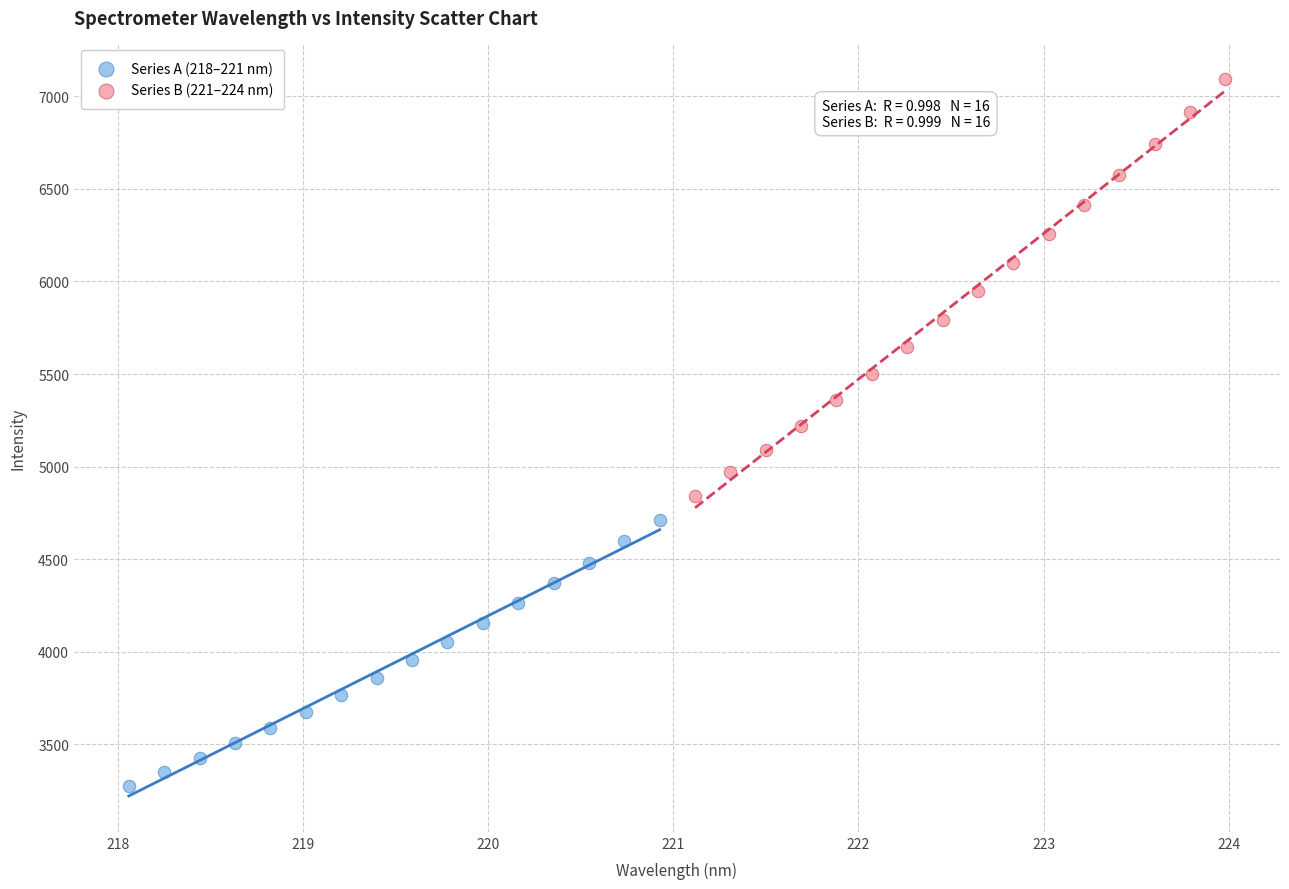

Which series has the largest Y range (max minus min)?

Series B (221–224 nm)